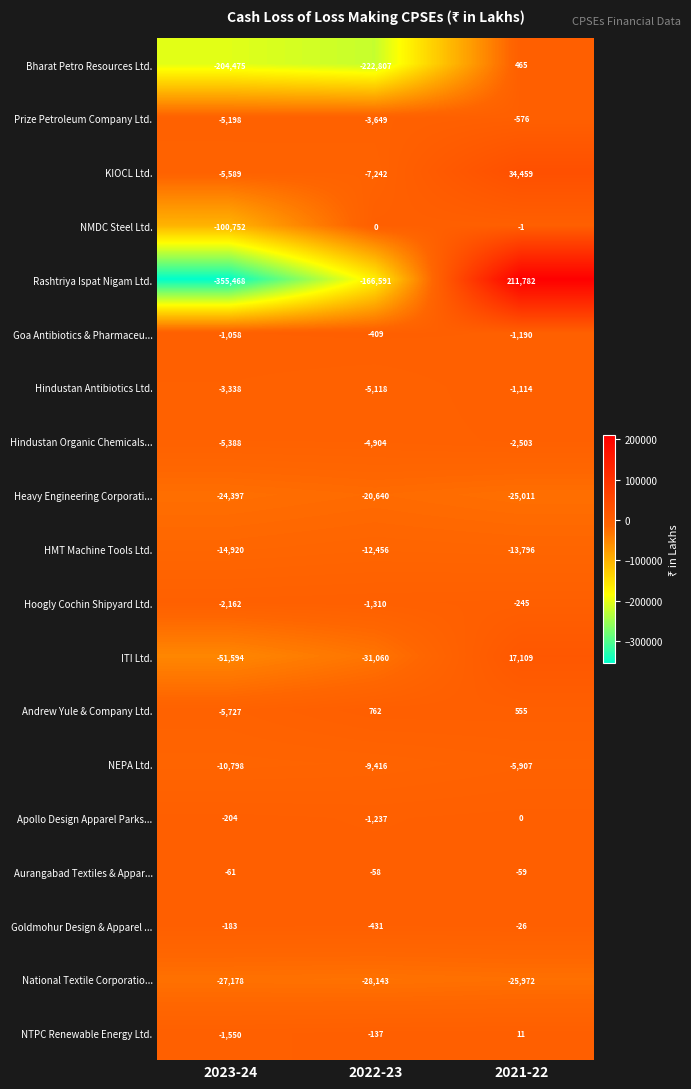

True or false: Goa Antibiotics & Pharmaceu... has a value of -1058 at 2023-24.

True